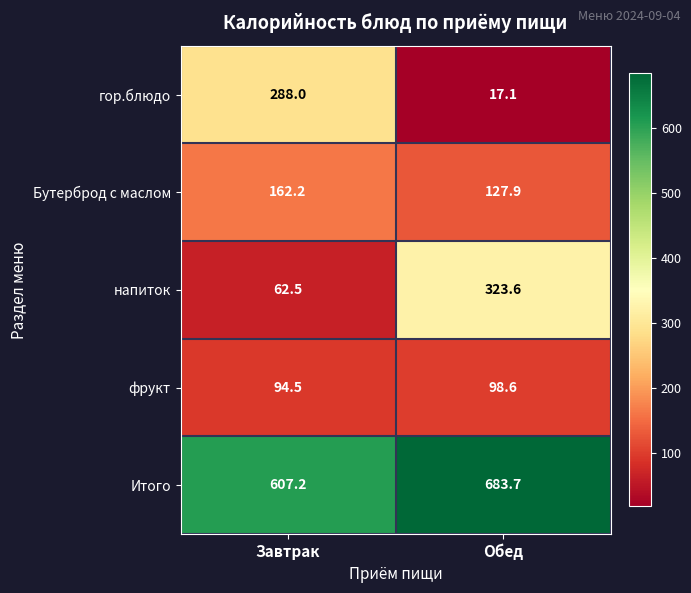

What is the sum of the фрукт values at Обед and Завтрак?

193.1